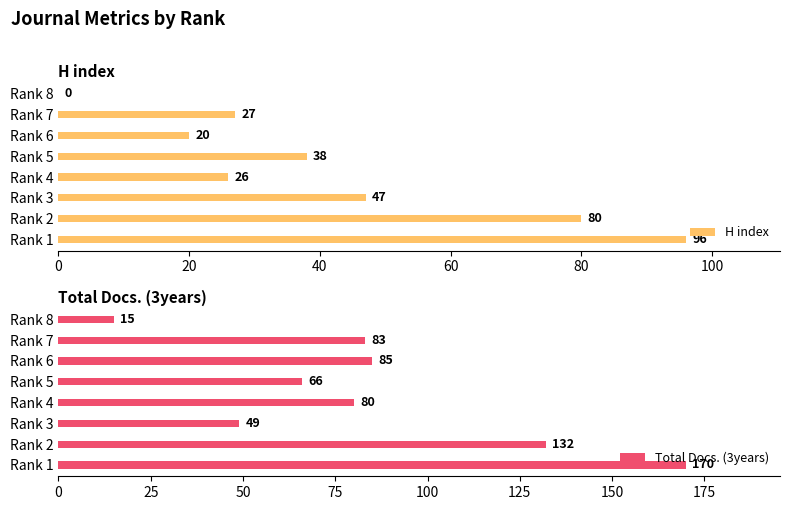

What is the difference between the maximum and minimum values in the Total Docs. (3years) series?

155